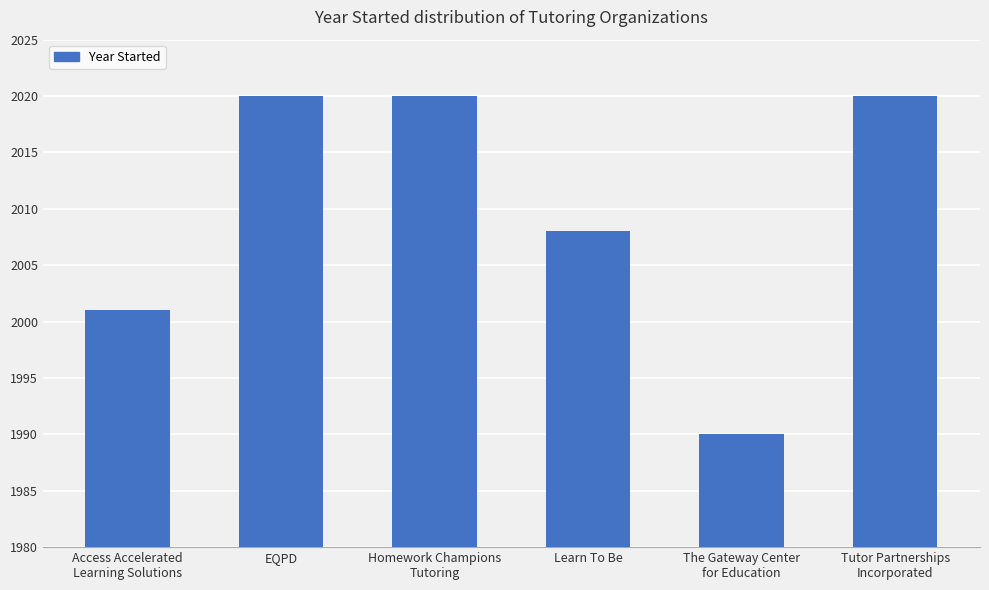

Reading left to right, what are all the values shown in this chart?

2001	2020	2020	2008	1990	2020